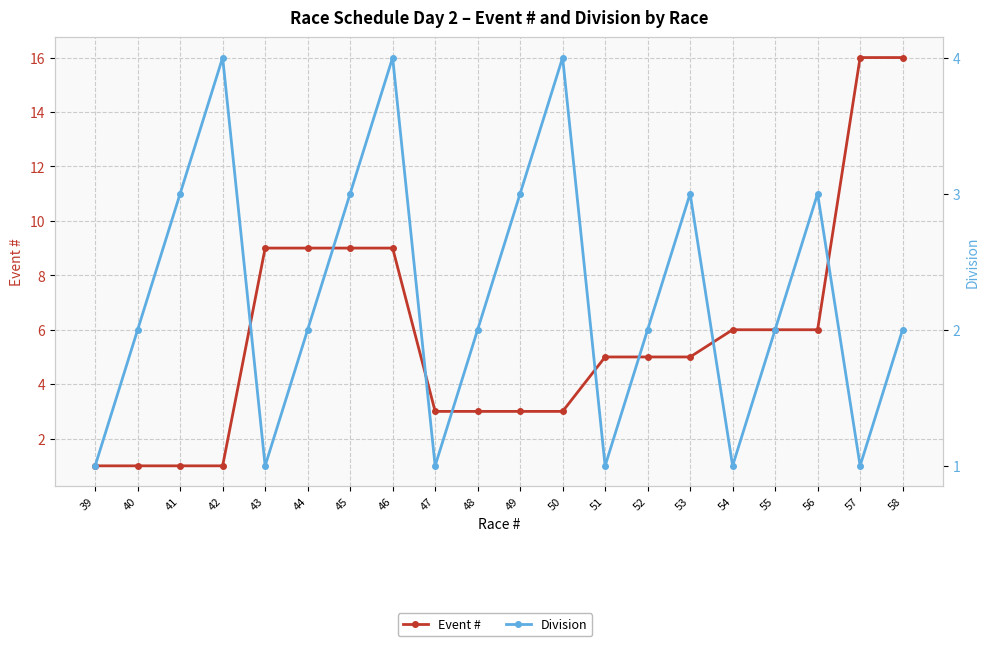

Rank the series by their maximum value, from highest to lowest.

Event #, Division